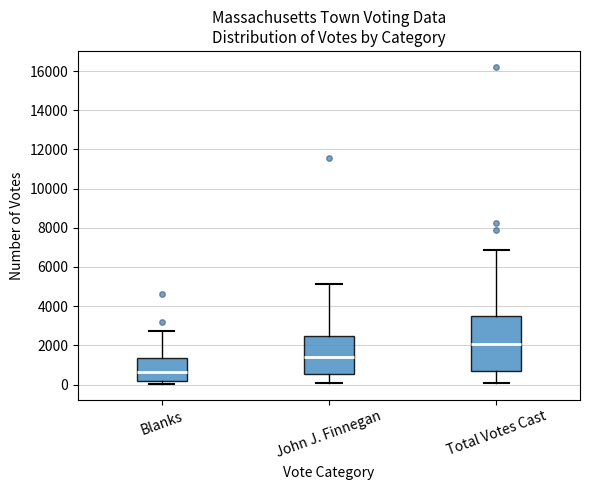

Reading left to right, read every box against the y-axis: the position of its median line, the range the box covers, and the ends of its whiskers. The values are not printed on the chart, so give them approximately, as read against the axis.

Blanks: median 600, box 200 to 1400, whiskers 0 to 2800
John J. Finnegan: median 1400, box 600 to 2600, whiskers 0 to 5200
Total Votes Cast: median 2000, box 800 to 3600, whiskers 200 to 6800